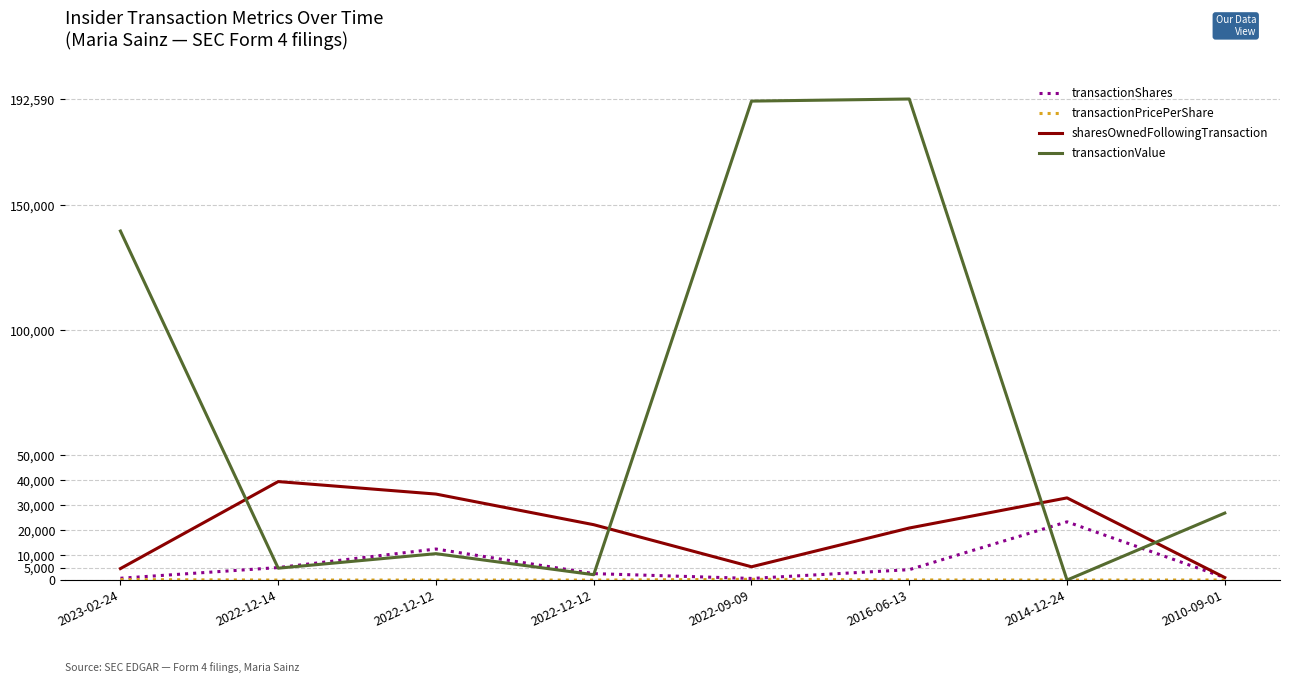

Between 2022-12-14 and 2016-06-13, which series saw the biggest shift?

transactionValue